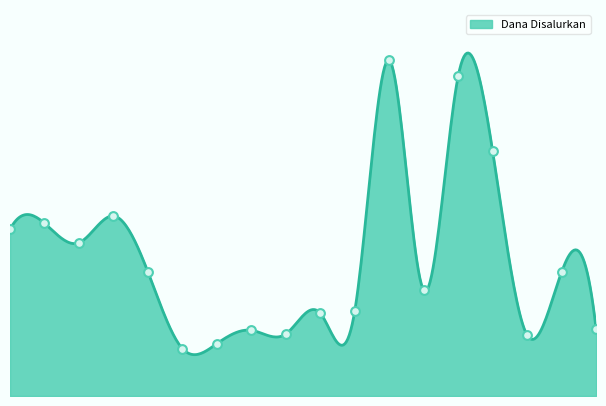

Between SD NEGERI 16 BUKAL and SD NEGERI 4 BUKAL, which is larger?

SD NEGERI 4 BUKAL